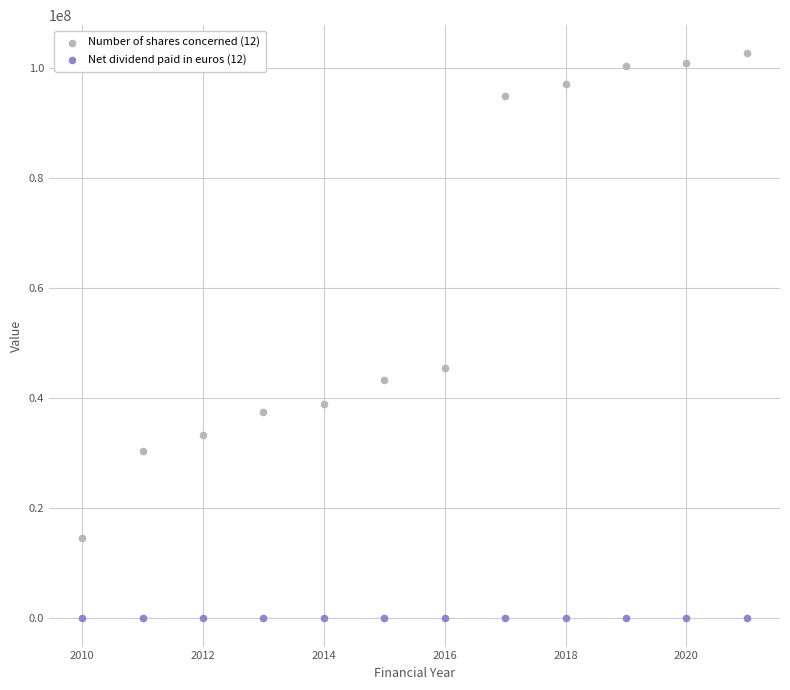

Across all series, what Y value is closest to 51360478?

45605599.0